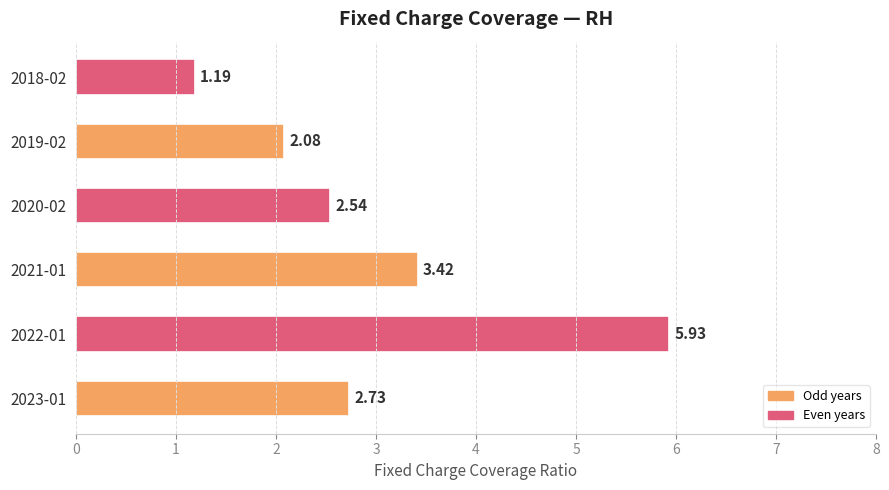

Are the bars horizontal?

Yes